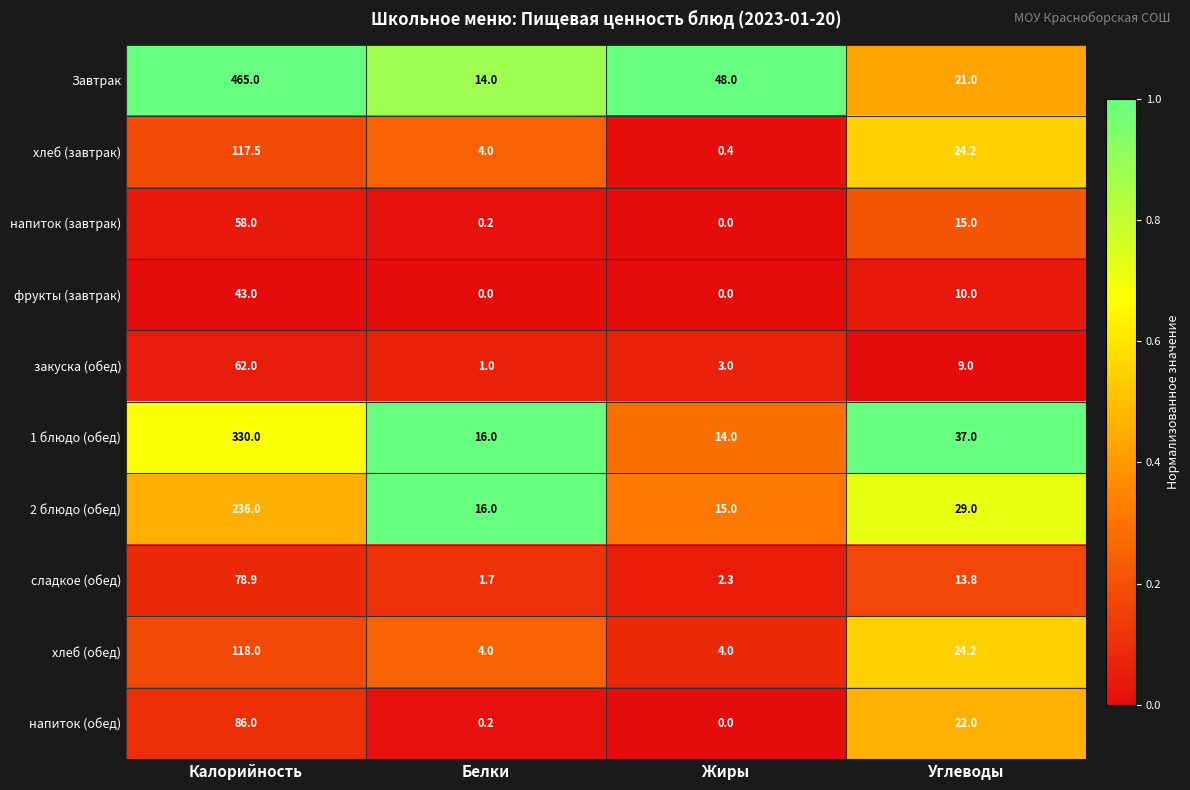

What is the sum of all сладкое (обед) values?

96.7